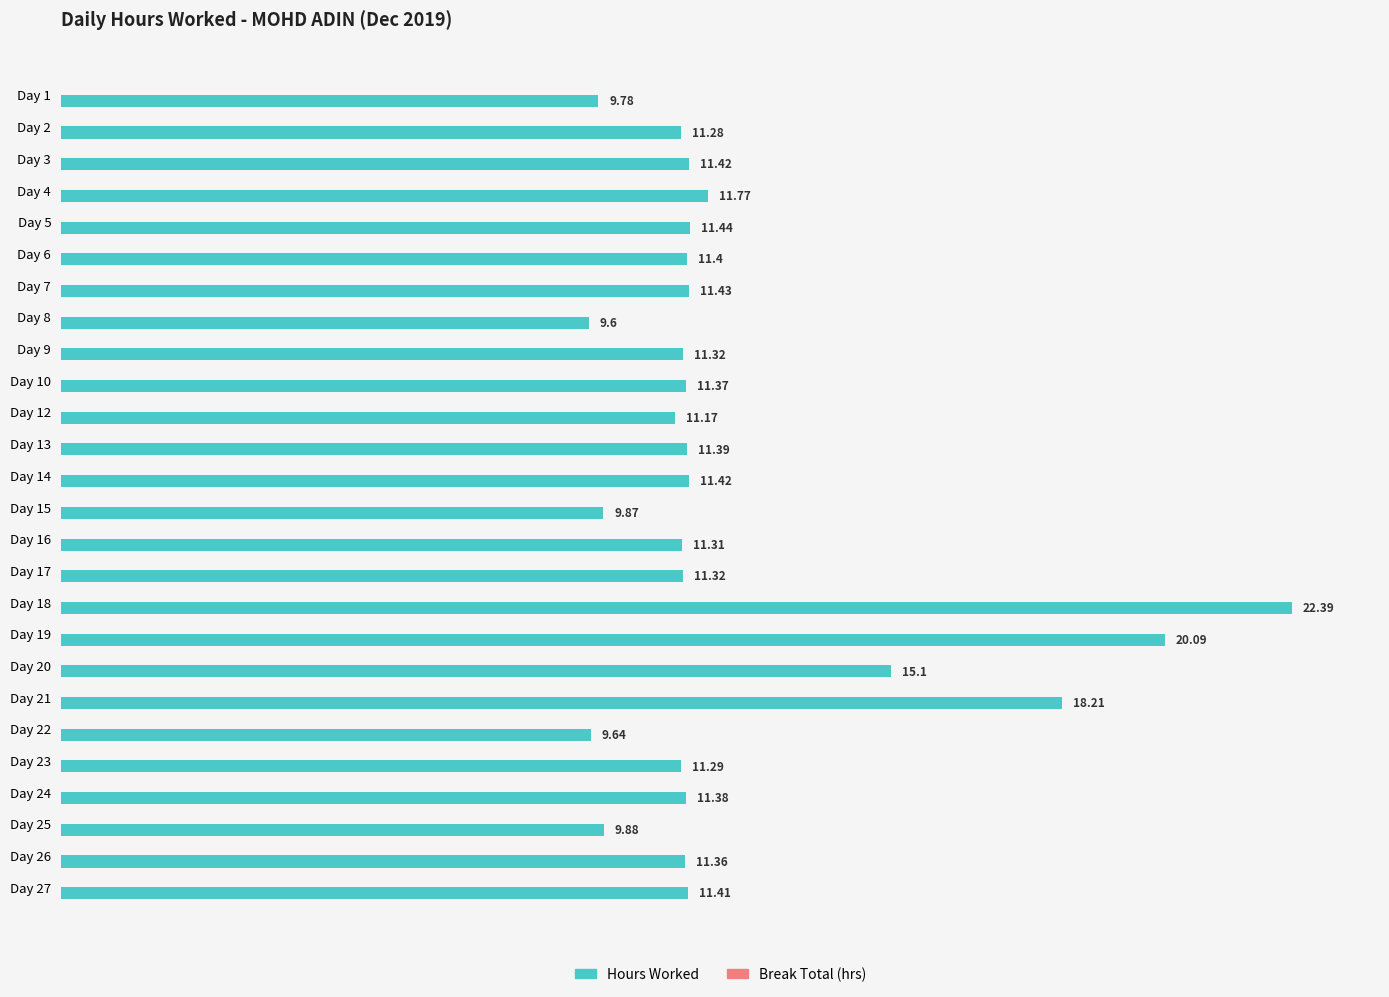

How many bars are there in total?

26